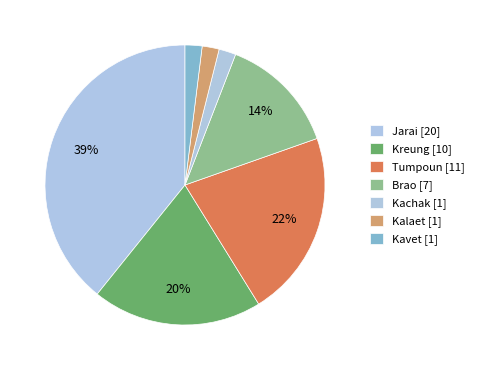

What percentage do Kachak and Kavet together represent?

3.9%